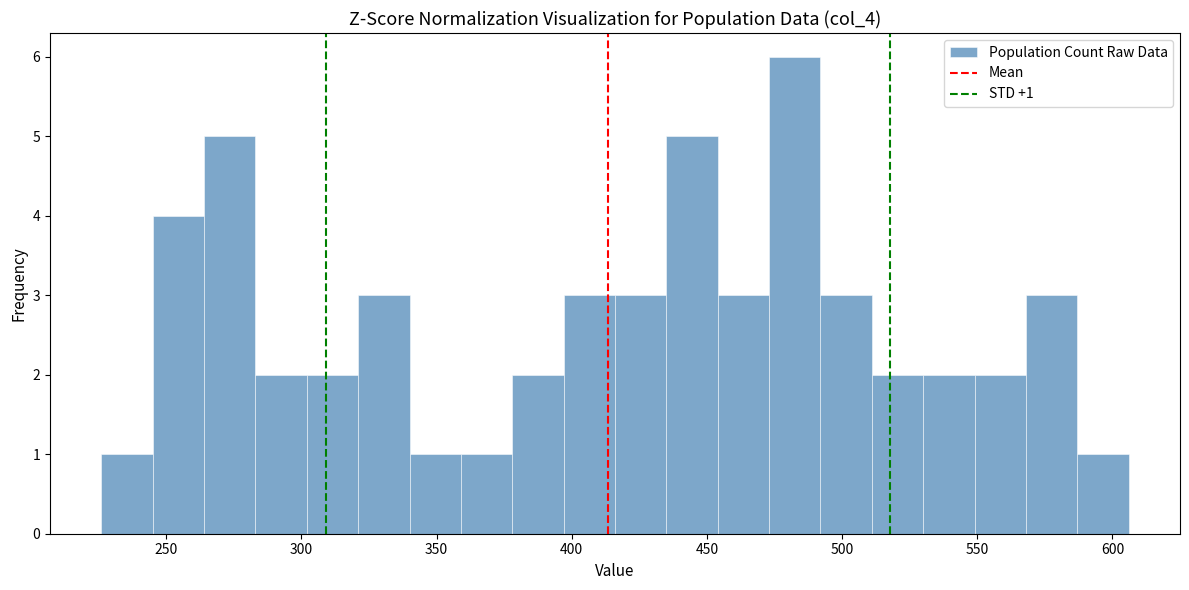

Read against the x-axis, roughly where is the centre of the tallest bar?

485